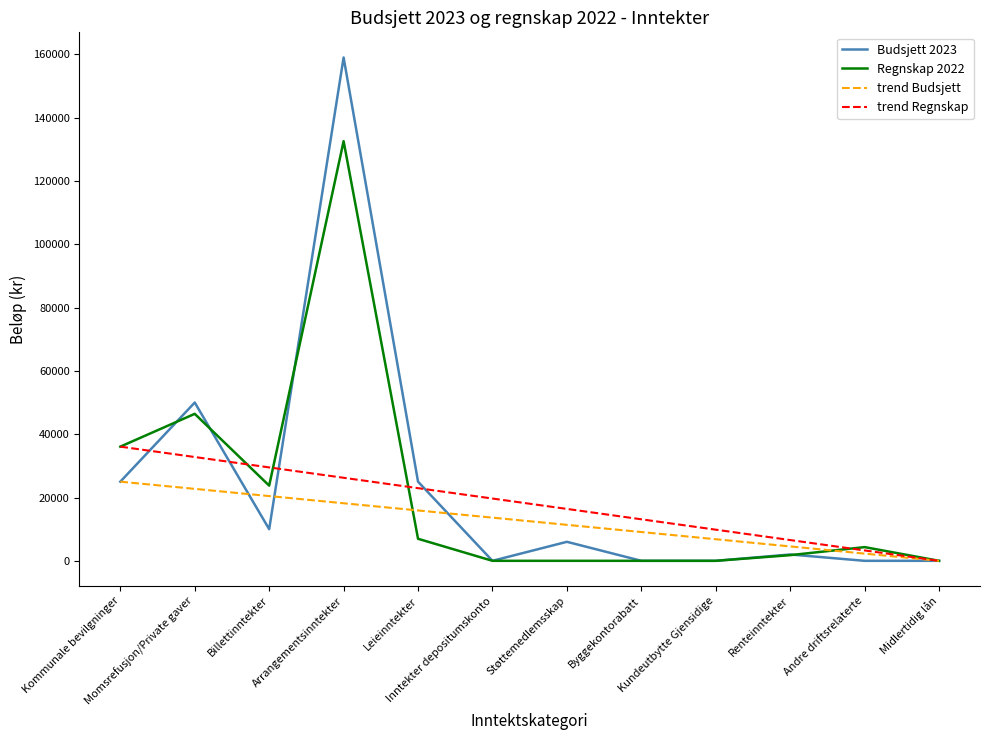

List the series in order of their overall mean, highest first.

Budsjett 2023, Regnskap 2022, trend Regnskap, trend Budsjett